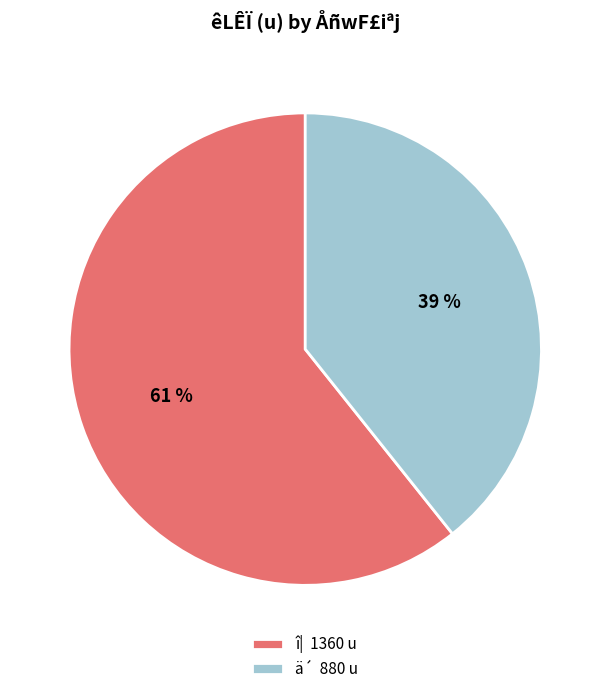

Rank the categories by value from lowest to highest.

ä´ 880 u, î| 1360 u